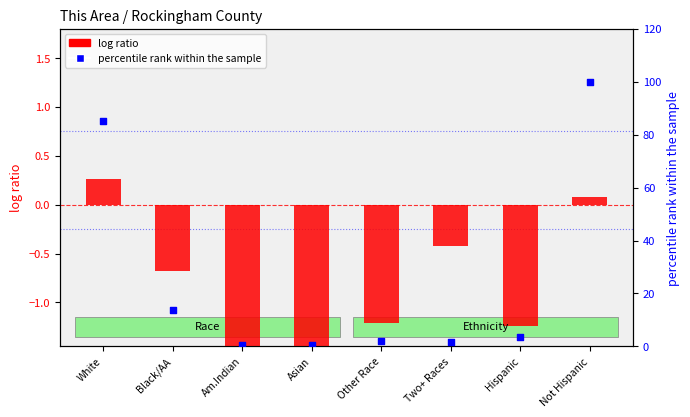

Which series has the largest total across all categories?

percentile rank within the sample